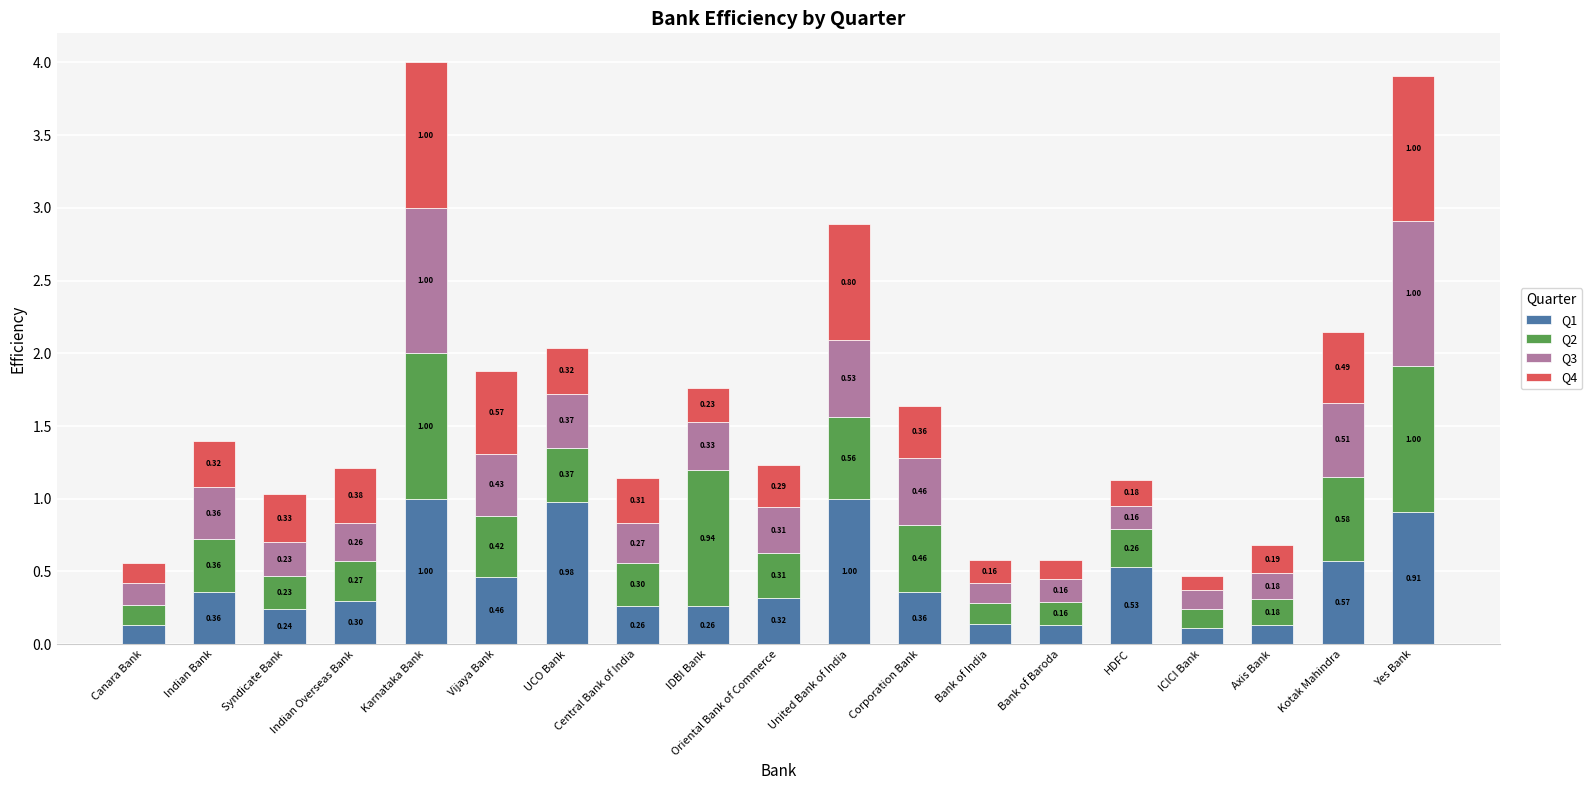

Read the Q1 value at Oriental Bank of Commerce.

0.3